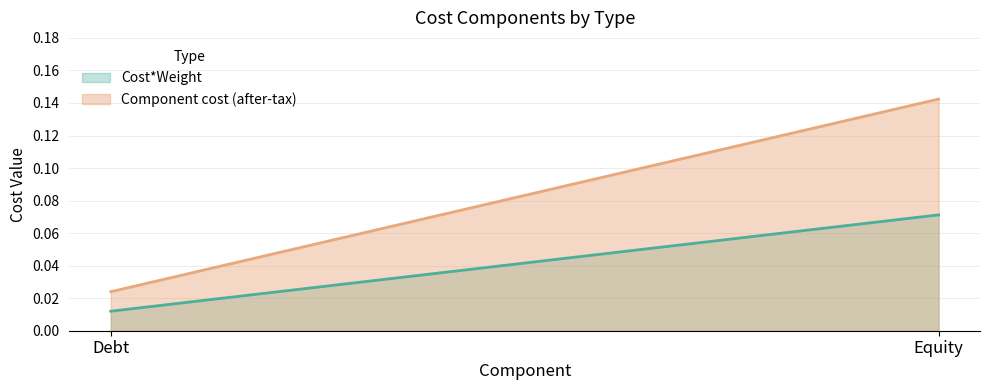

What is the spread (max minus min) of values at Equity?

0.1